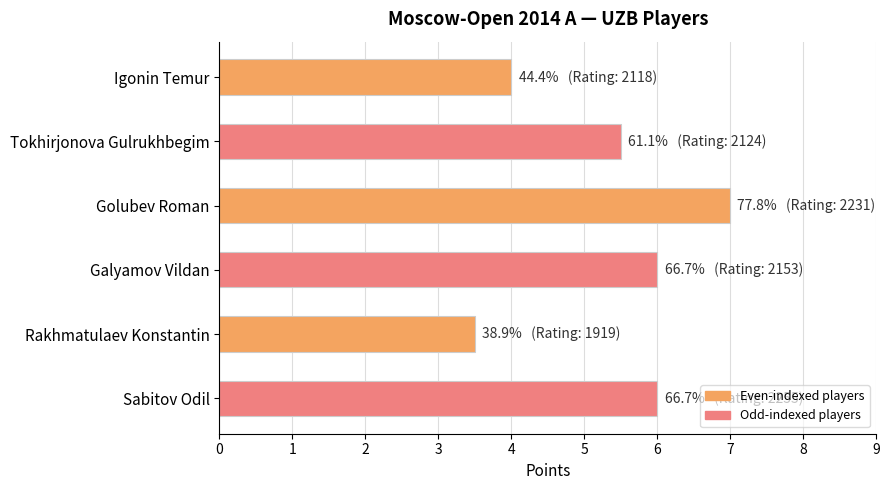

Which has a higher value, Igonin Temur or Golubev Roman?

Golubev Roman